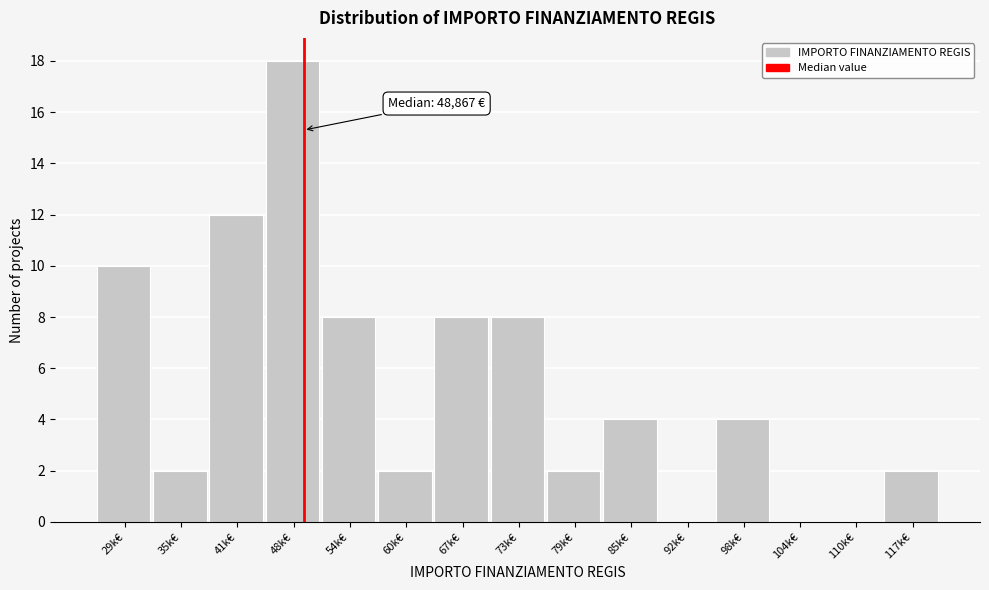

Reading left to right, extract all data points from this chart.

29k€=10	35k€=2	41k€=12	48k€=18	54k€=8	60k€=2	67k€=8	73k€=8	79k€=2	85k€=4	92k€=0	98k€=4	104k€=0	110k€=0	117k€=2